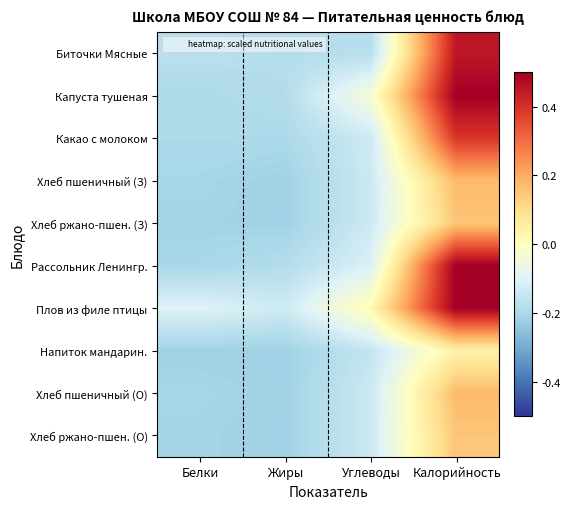

Reading right to left, transcribe all the data shown in this chart.

Биточки Мясные: Калорийность=0.4	Углеводы=-0.2	Жиры=-0.2	Белки=-0.2
Капуста тушеная: Калорийность=0.5	Углеводы=-0.0	Жиры=-0.2	Белки=-0.2
Какао с молоком: Калорийность=0.4	Углеводы=-0.1	Жиры=-0.2	Белки=-0.2
Хлеб пшеничный (З): Калорийность=0.2	Углеводы=-0.1	Жиры=-0.2	Белки=-0.2
Хлеб ржано-пшен. (З): Калорийность=0.2	Углеводы=-0.1	Жиры=-0.2	Белки=-0.2
Рассольник Ленингр.: Калорийность=0.5	Углеводы=-0.1	Жиры=-0.2	Белки=-0.2
Плов из филе птицы: Калорийность=0.5	Углеводы=0.0	Жиры=-0.1	Белки=-0.1
Напиток мандарин.: Калорийность=0.0	Углеводы=-0.2	Жиры=-0.2	Белки=-0.2
Хлеб пшеничный (О): Калорийность=0.2	Углеводы=-0.1	Жиры=-0.2	Белки=-0.2
Хлеб ржано-пшен. (О): Калорийность=0.2	Углеводы=-0.1	Жиры=-0.2	Белки=-0.2